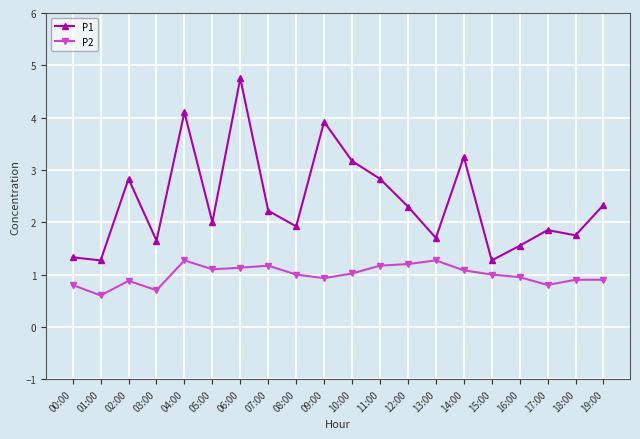

What position from the right is 01:00?

19